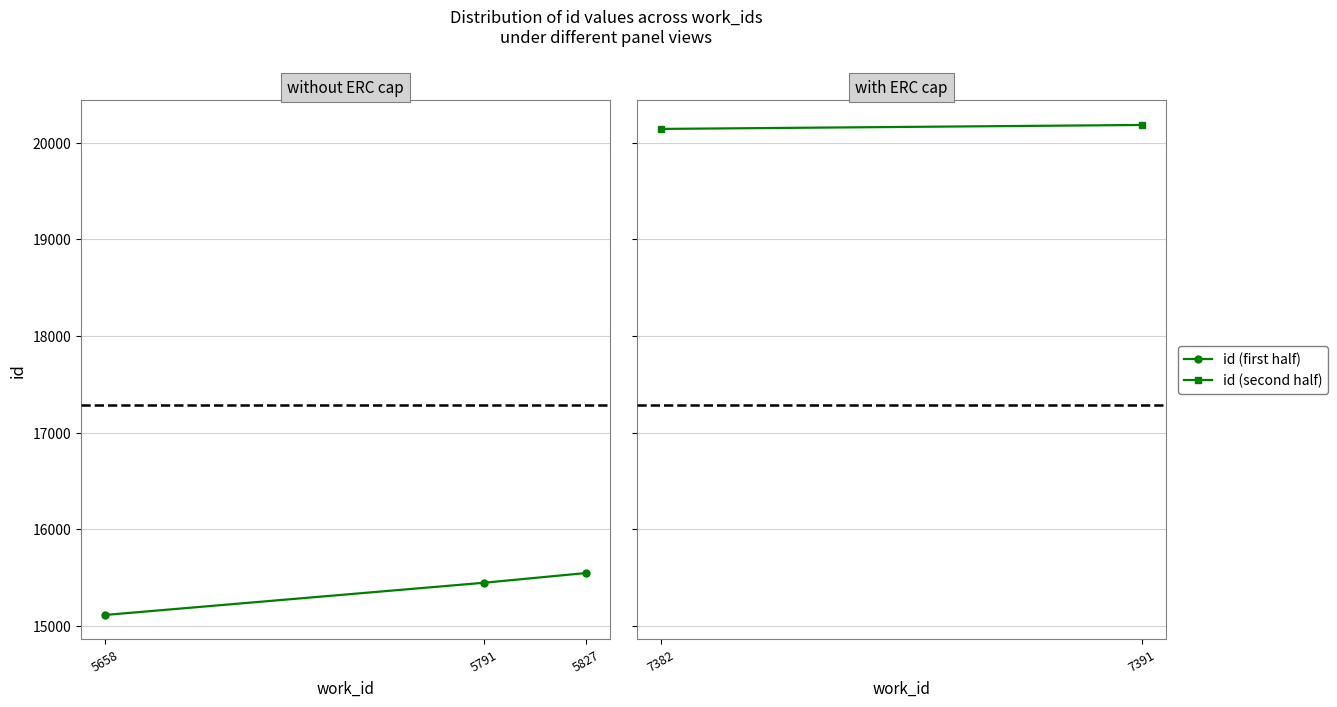

What is the difference between the maximum and minimum values?

434